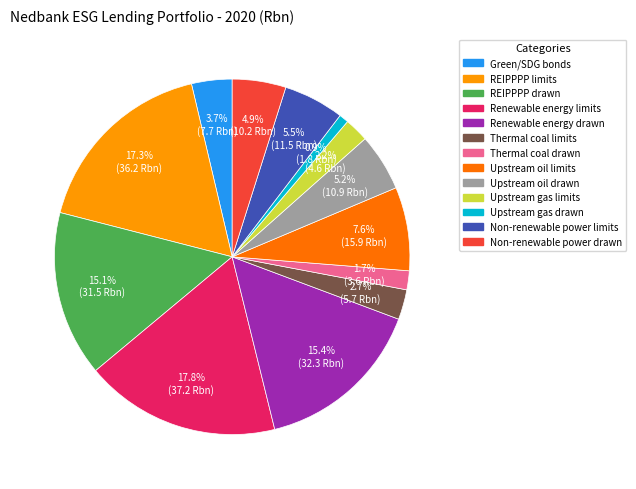

To the nearest percent, what portion does Non-renewable power drawn represent?

5%